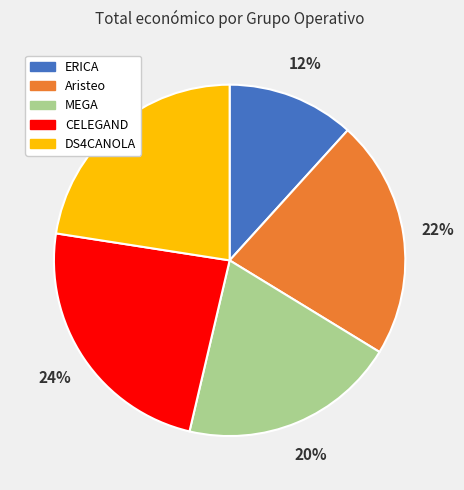

To the nearest percent, what is the combined percentage of CELEGAND and ERICA?

36%